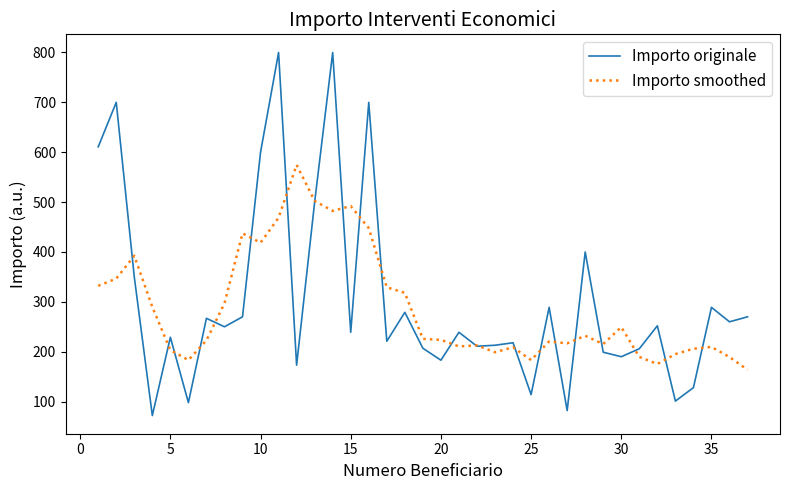

Rank the series by their average value, from lowest to highest.

Importo smoothed, Importo originale